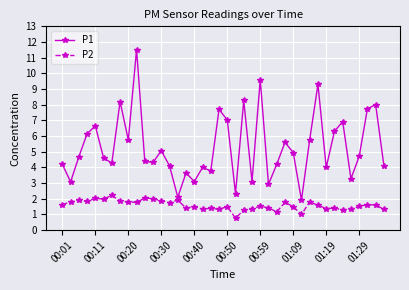

Rank the series by their average value, from lowest to highest.

P2, P1